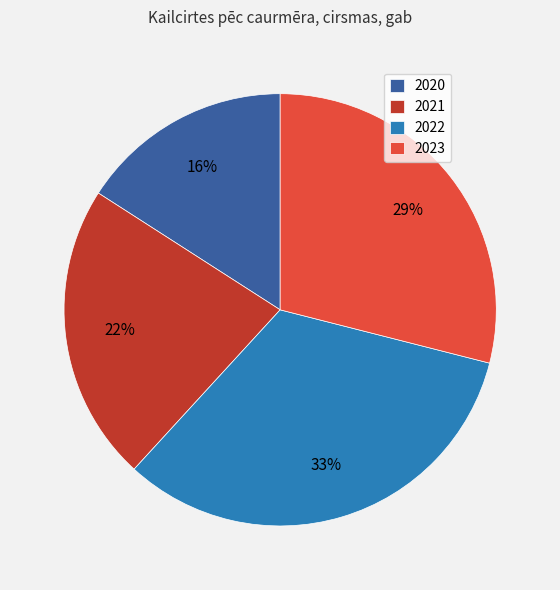

Combined, do 2023 and 2020 account for over 50%?

No